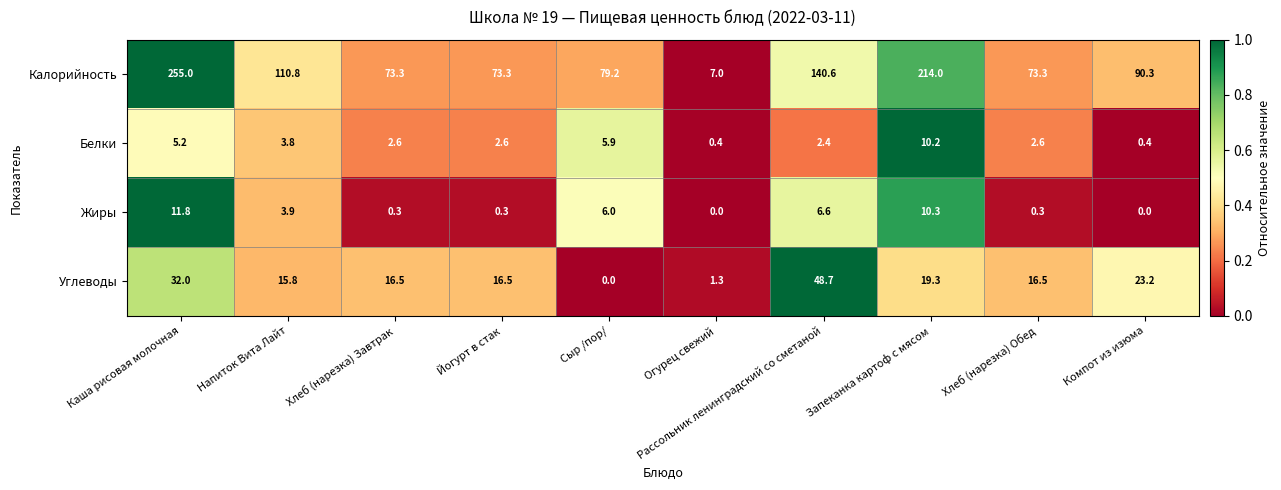

What is the minimum value for Калорийность?

7.0